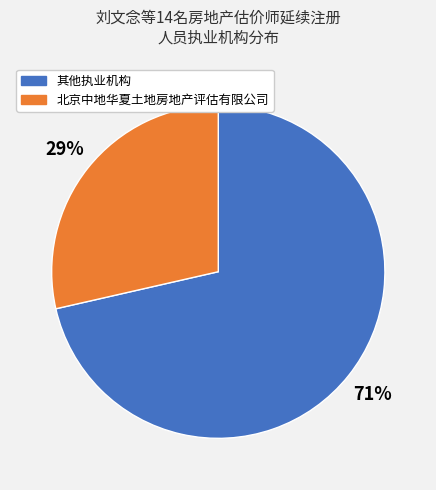

Is there any slice that represents more than half of the pie?

Yes